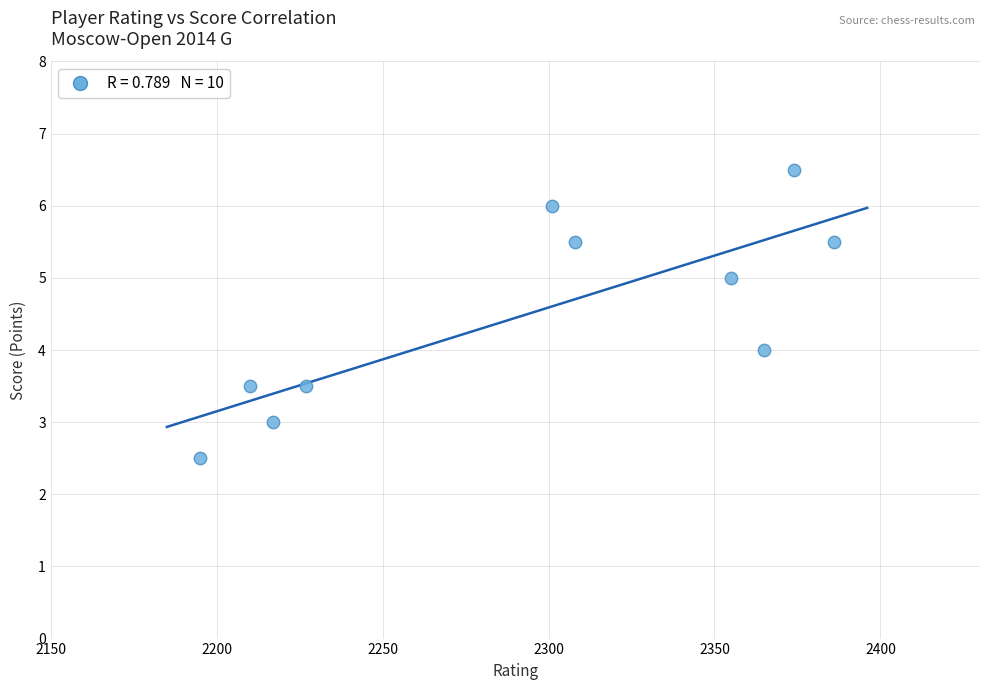

What is the average X value?

2293.8